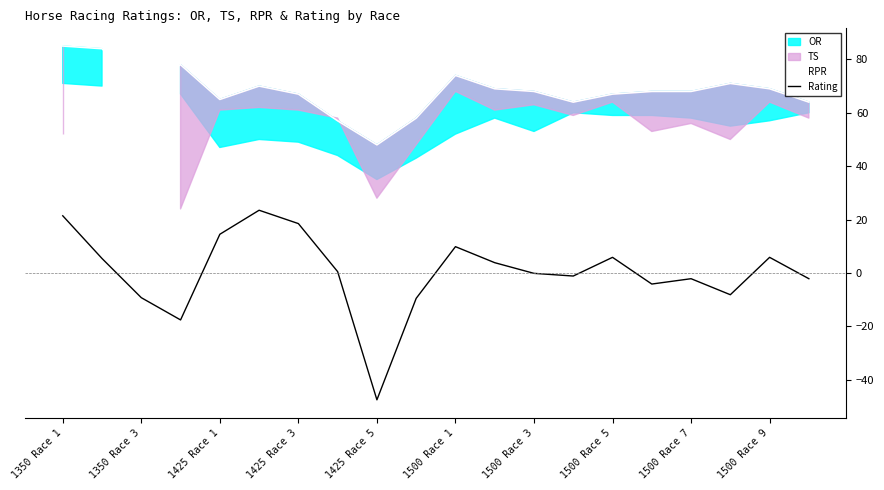

True or false: Rating and RPR cross at least once.

False